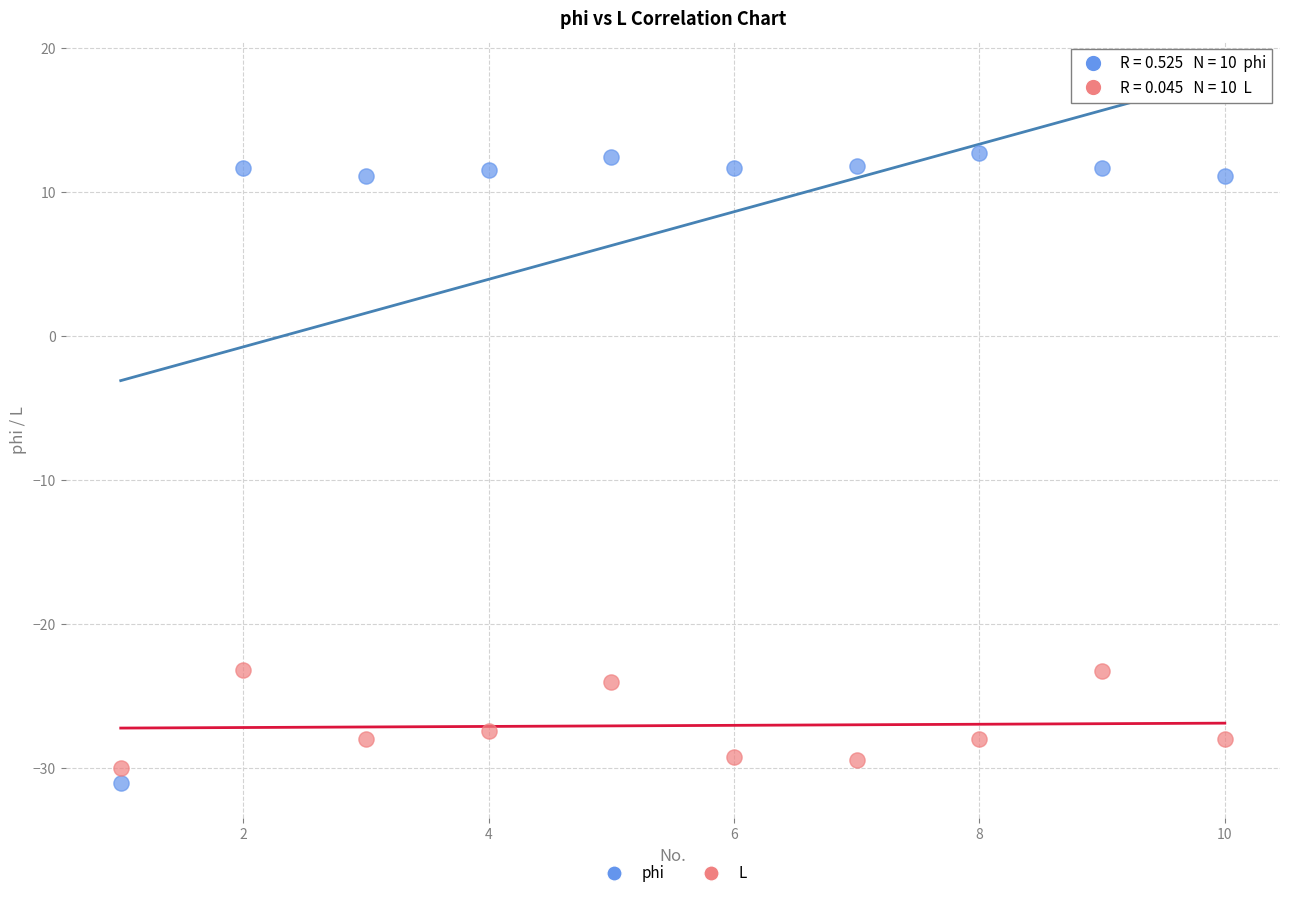

Which series reaches the minimum Y coordinate?

phi